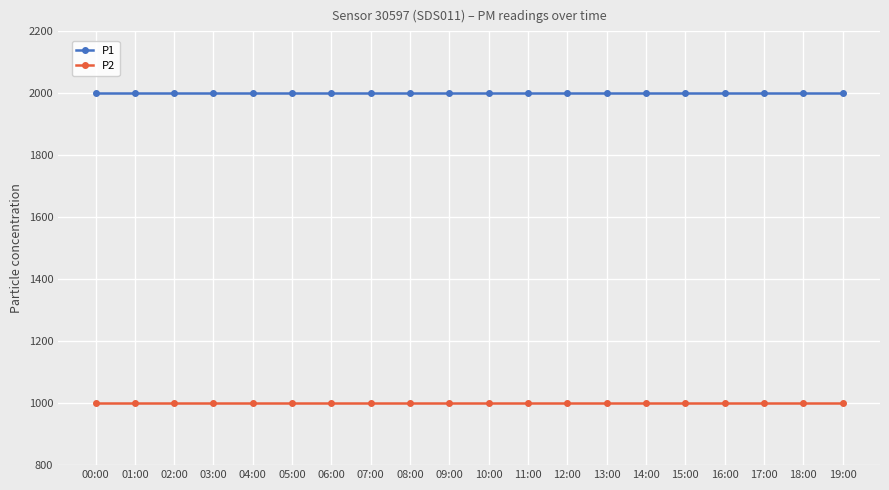

List the series in order of their overall mean, lowest first.

P2, P1